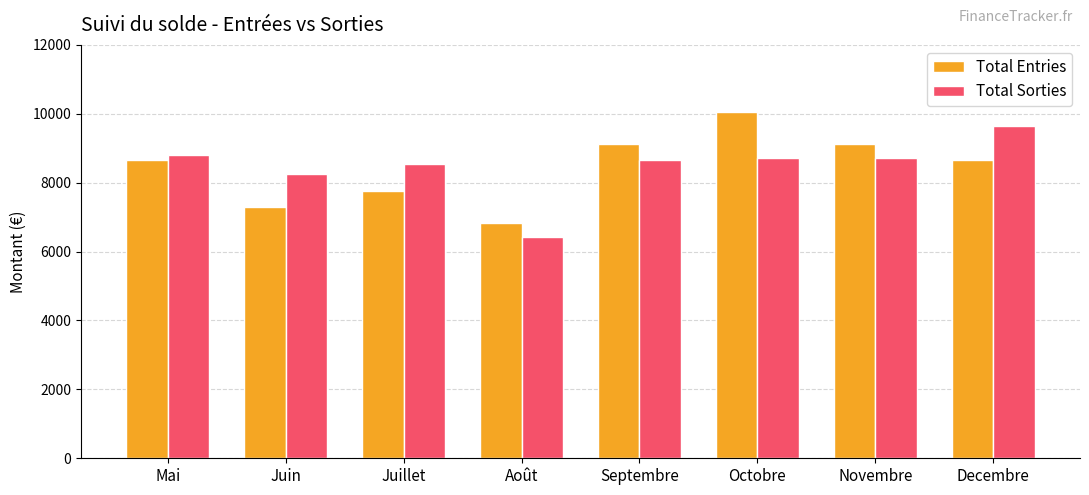

What is the label of the 3rd bar from the right?

Octobre